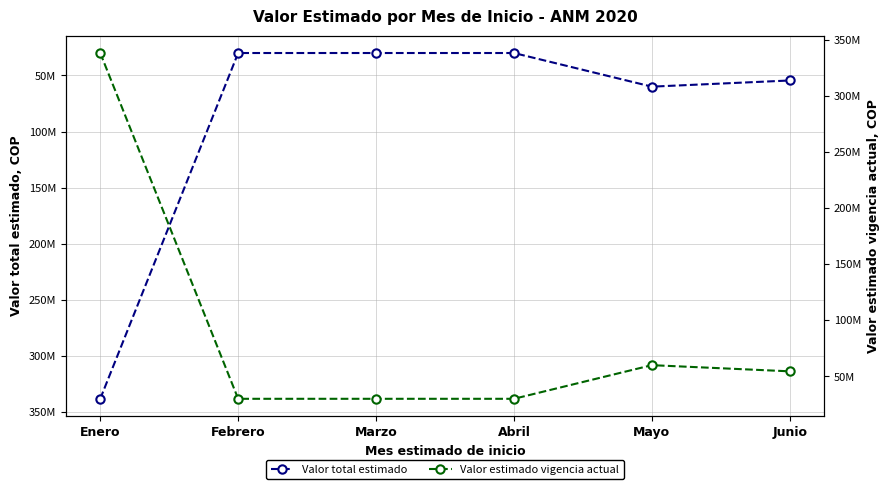

What are all the series names shown in the legend?

Valor total estimado, Valor estimado vigencia actual